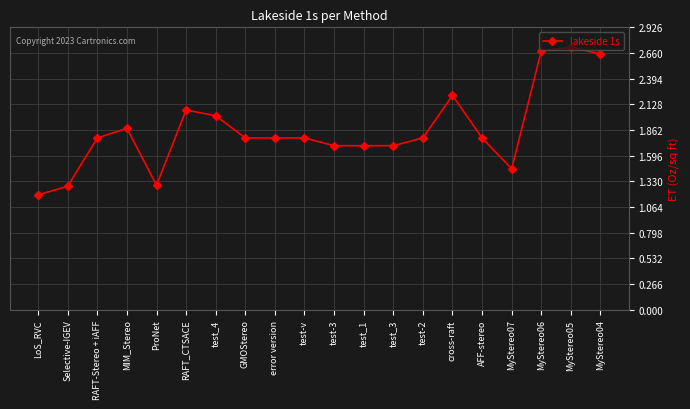

What is the approximate value at error version?

1.8